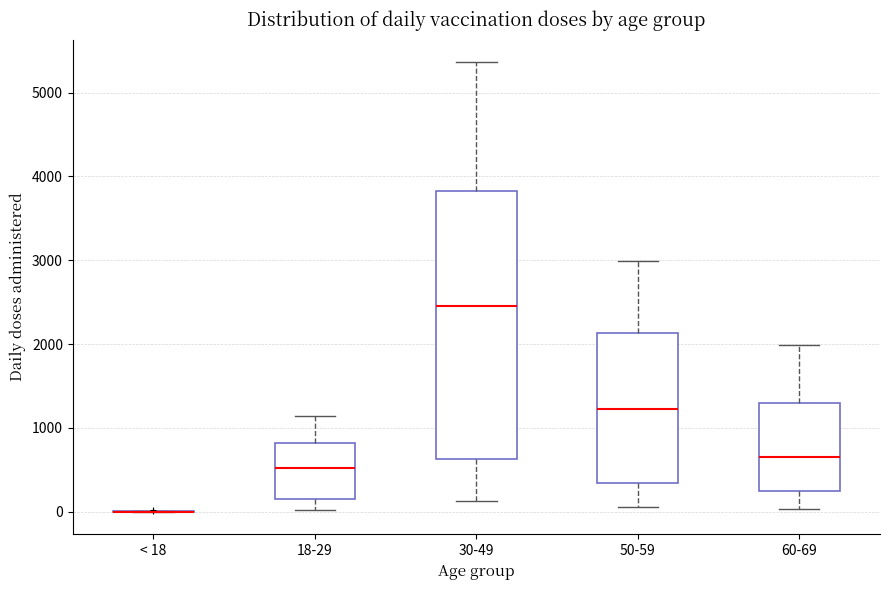

Reading left to right, transcribe this box plot: for each box, give where its median line is, the range the box spans, and where its two whiskers end, as read against the y-axis. The values are not printed on the chart, so give them approximately, as read against the axis.

< 18: box collapsed to a line at 0, whiskers 0 to 0
18-29: median 500, box 200 to 800, whiskers 0 to 1100
30-49: median 2500, box 600 to 3800, whiskers 100 to 5400
50-59: median 1200, box 300 to 2100, whiskers 100 to 3000
60-69: median 700, box 300 to 1300, whiskers 0 to 2000